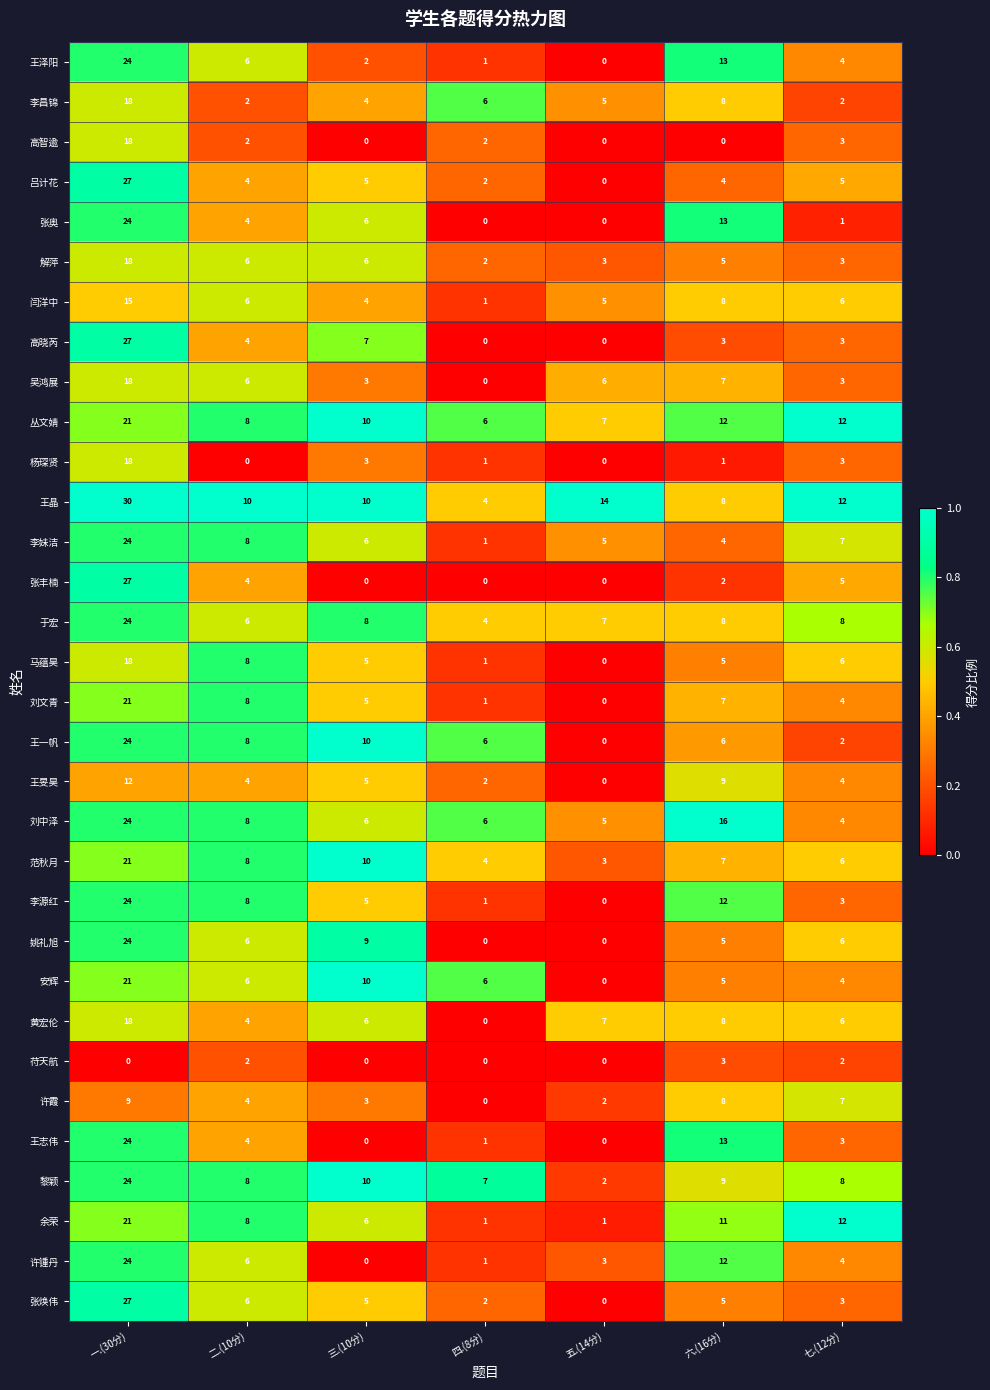

What is the difference between the maximum and minimum values in the 许锺丹 series?

24